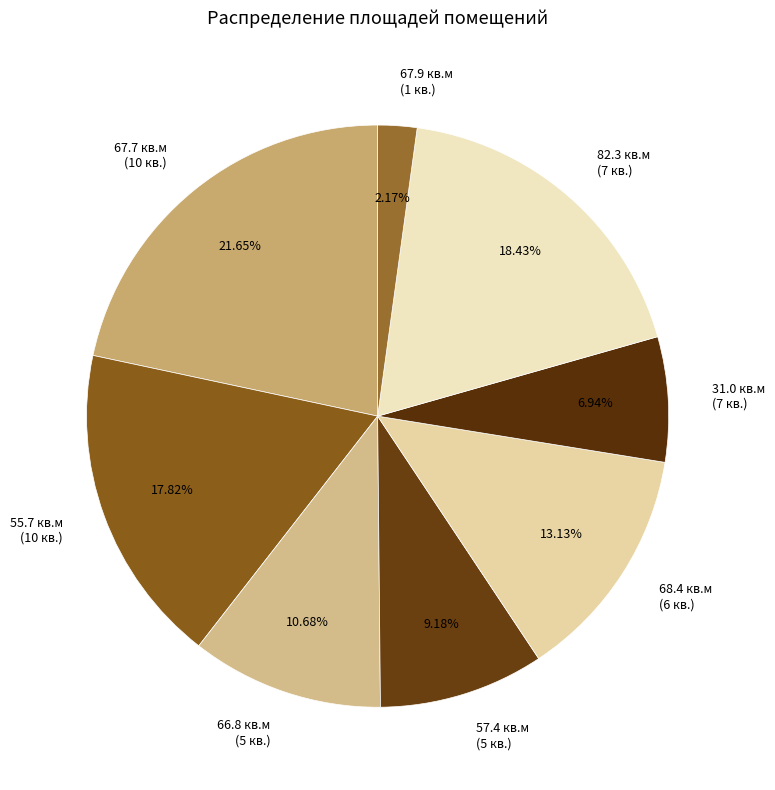

Does 82.3 кв.м (7 кв.) account for over 50% of the chart?

No